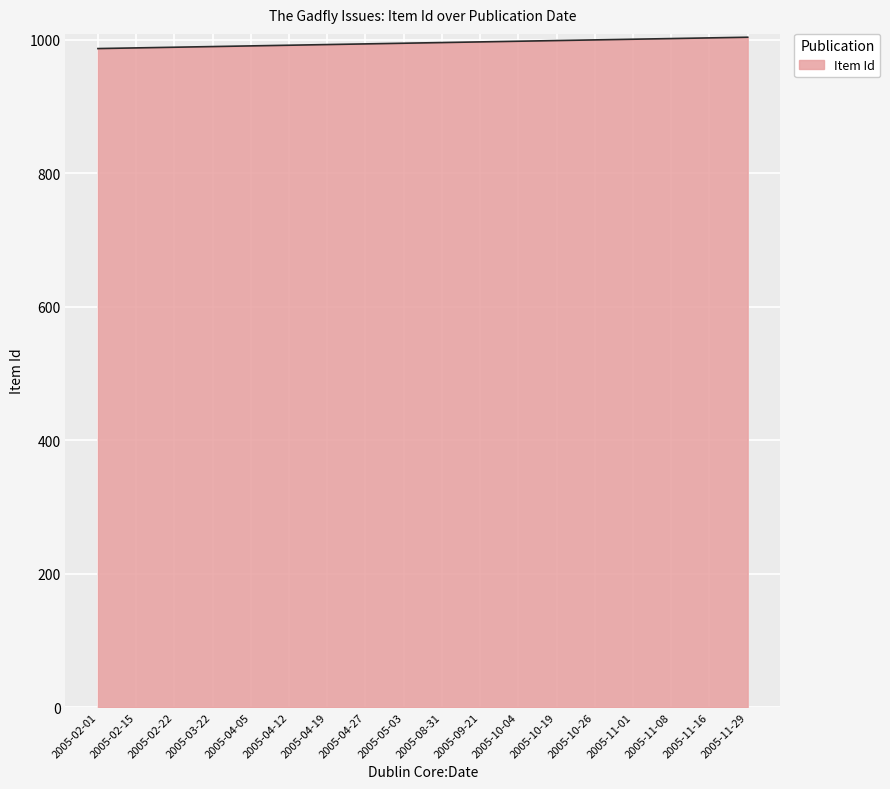

What is the ratio of the value at 2005-11-16 to the value at 2005-02-22?

1.0